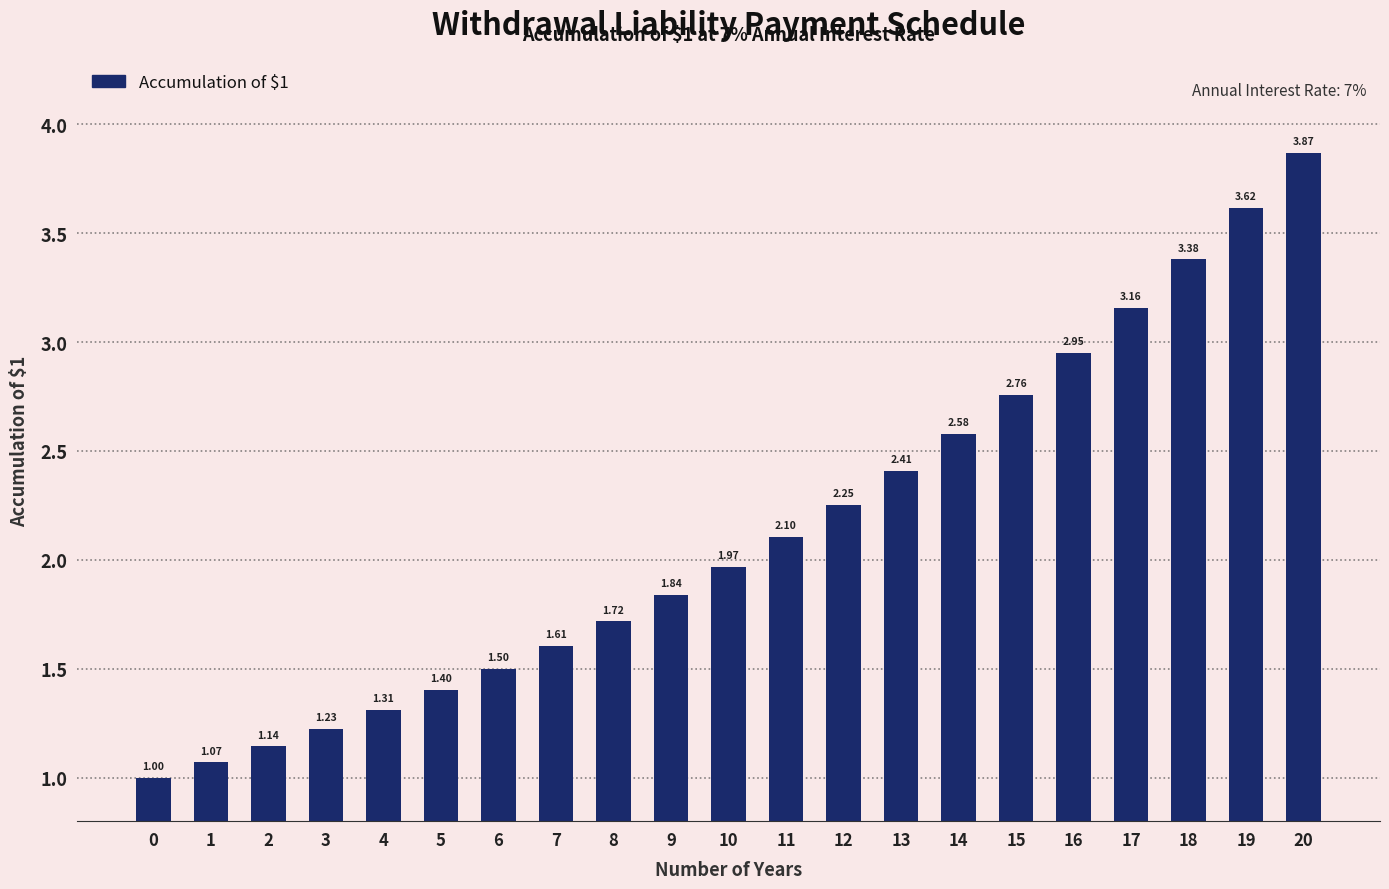

Rank the categories by value from highest to lowest.

20, 19, 18, 17, 16, 15, 14, 13, 12, 11, 10, 9, 8, 7, 6, 5, 4, 3, 2, 1, 0